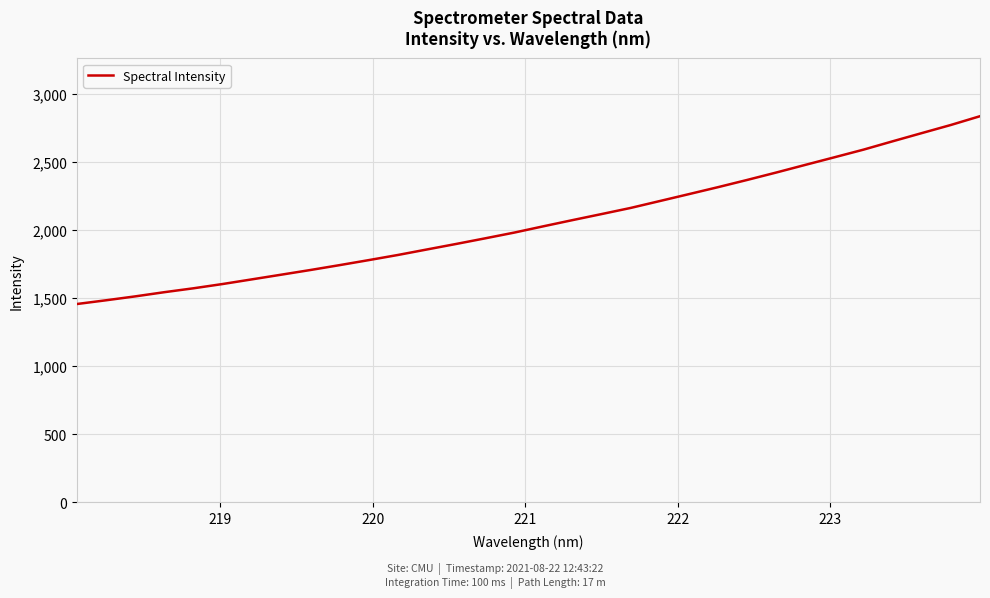

What is the difference between the maximum and minimum values?

1380.4